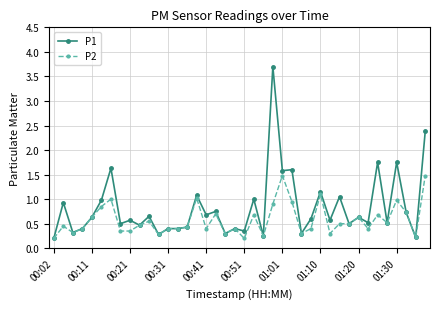

List the series in order of their peak value, lowest first.

P2, P1